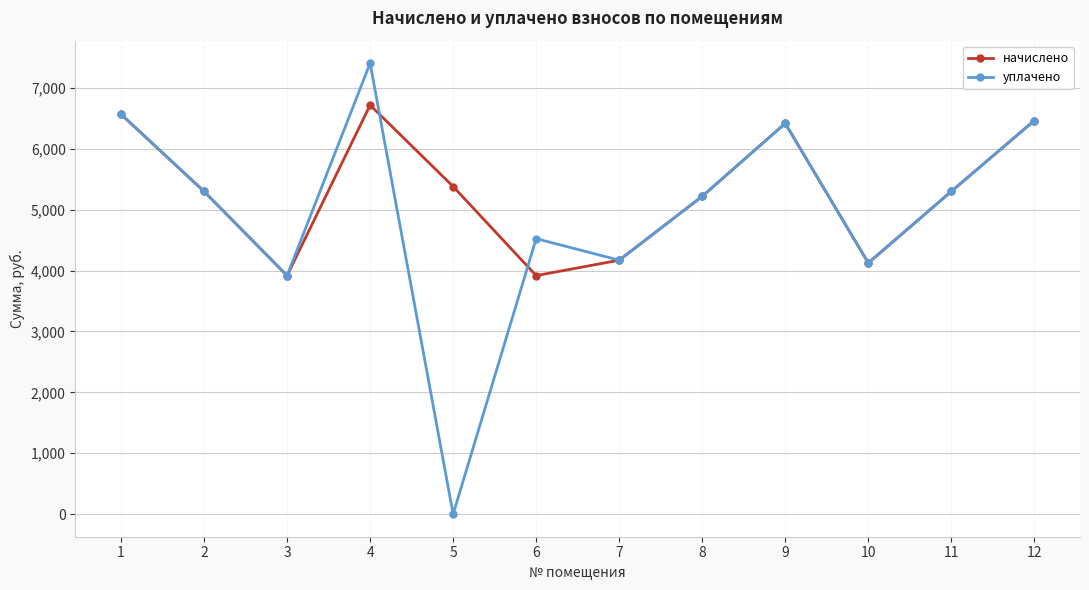

What is the highest value of the уплачено series?

7404.1